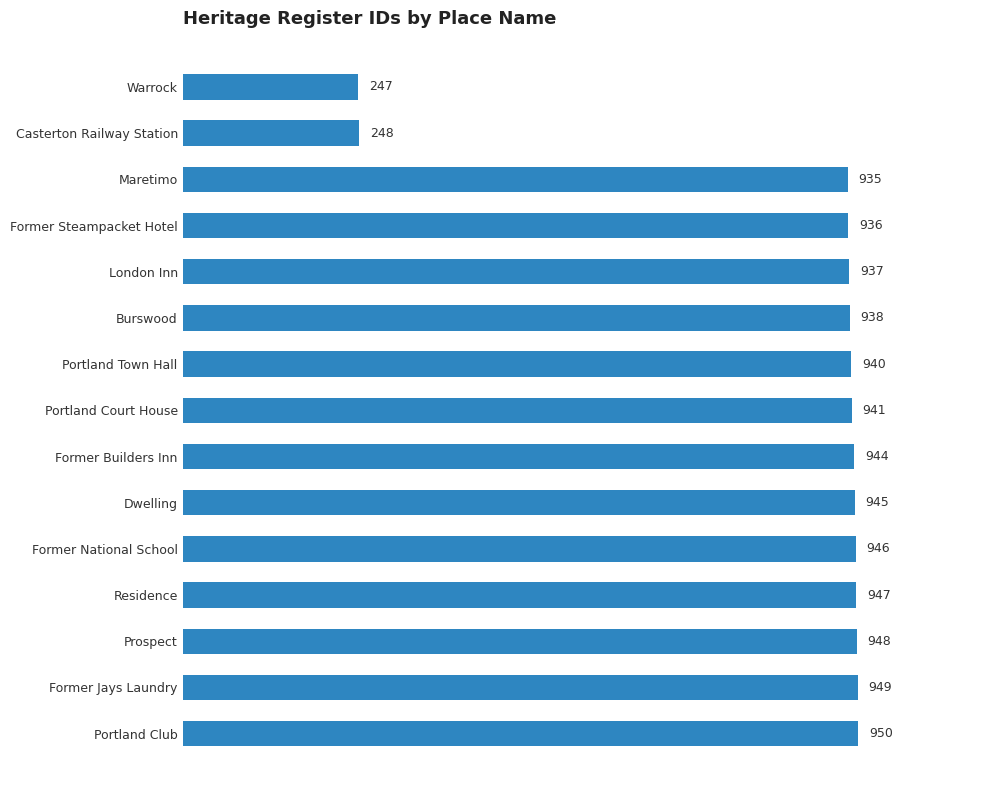

Reading bottom to top, extract all data points from this chart.

Portland Club=950	Former Jays Laundry=949	Prospect=948	Residence=947	Former National School=946	Dwelling=945	Former Builders Inn=944	Portland Court House=941	Portland Town Hall=940	Burswood=938	London Inn=937	Former Steampacket Hotel=936	Maretimo=935	Casterton Railway Station=248	Warrock=247